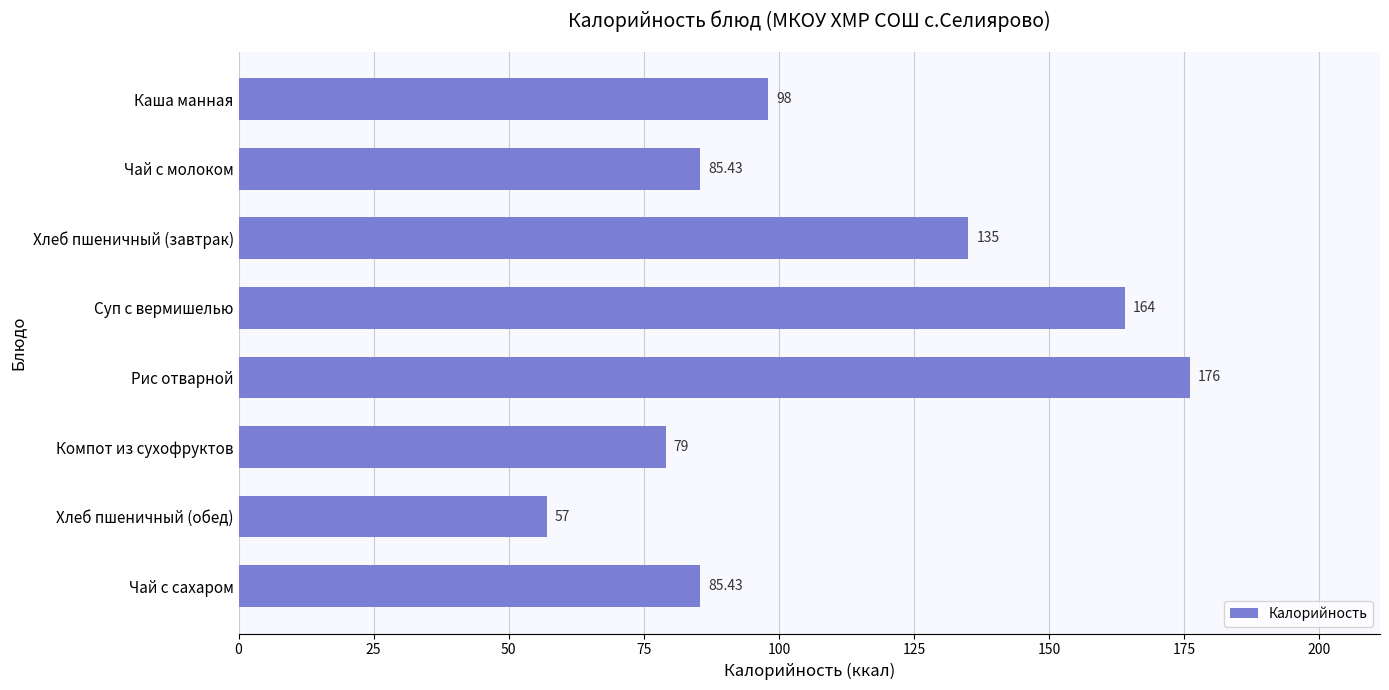

What is the label of the 2nd bar from the top?

Чай с молоком